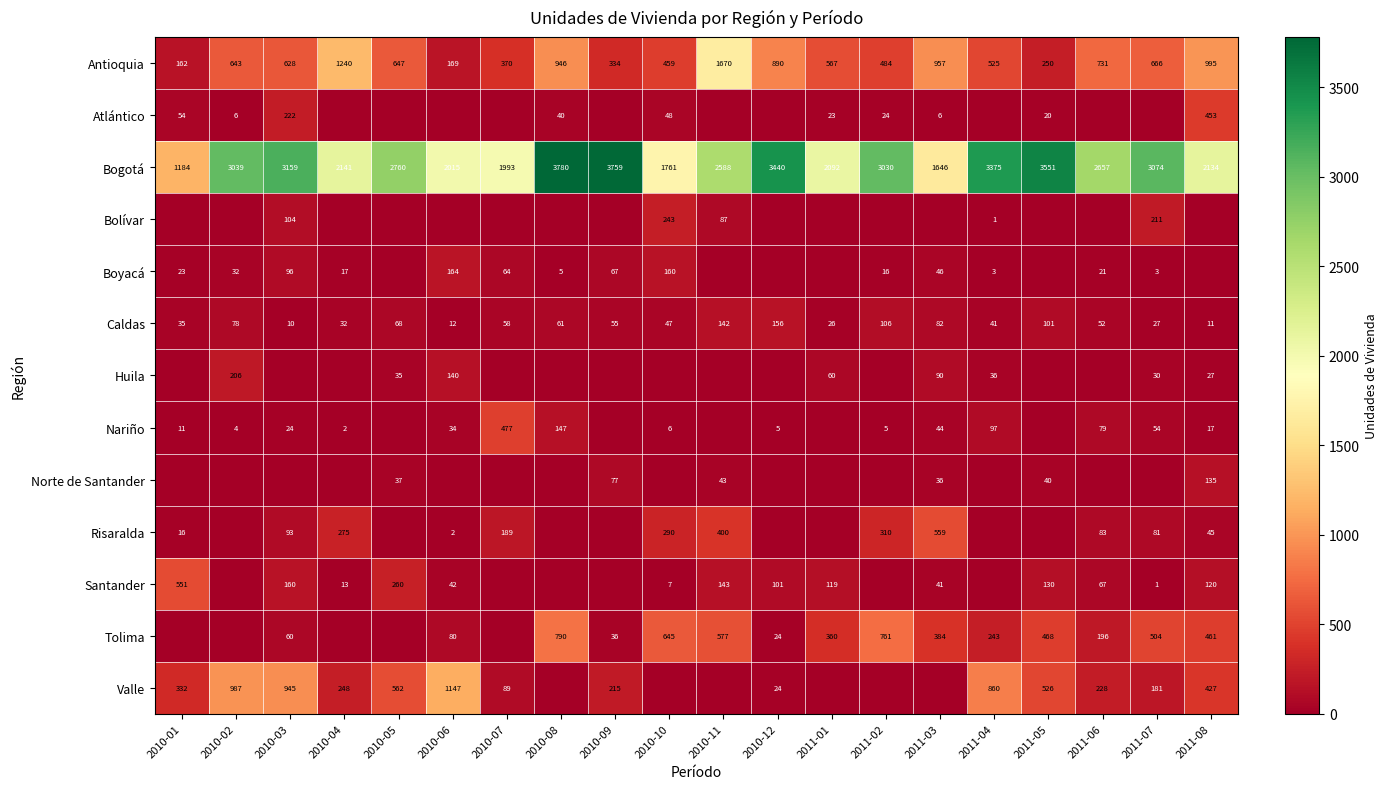

Which category has the highest value in the Bogotá series?

2010-08